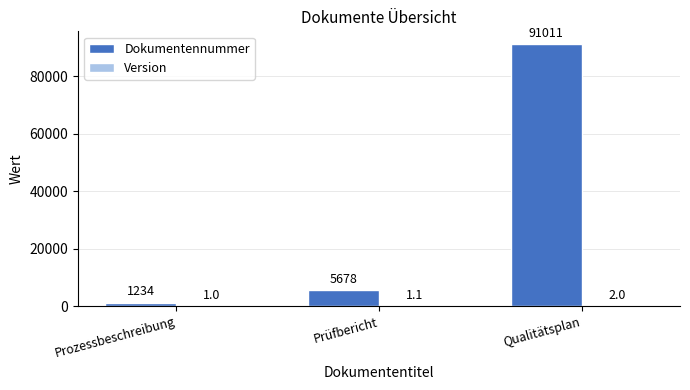

Is it true that Dokumentennummer equals 5678.0 at Prüfbericht?

True